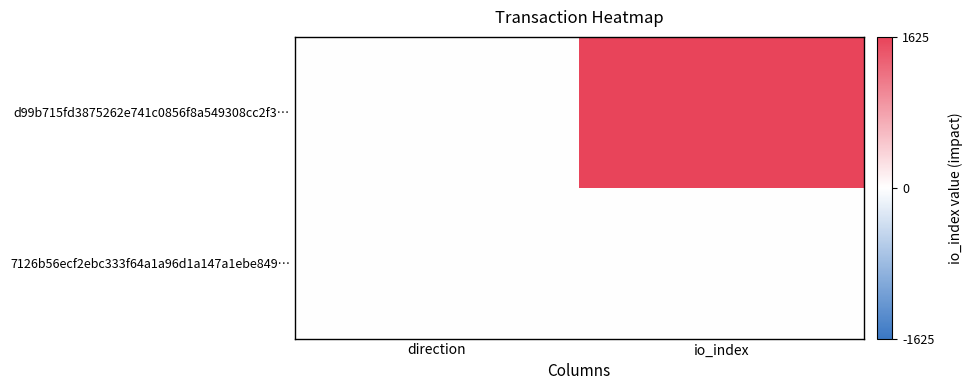

Rank the series by their maximum value, from lowest to highest.

7126b56ecf2ebc333f64a1a96d1a147a1ebe849…, d99b715fd3875262e741c0856f8a549308cc2f3…